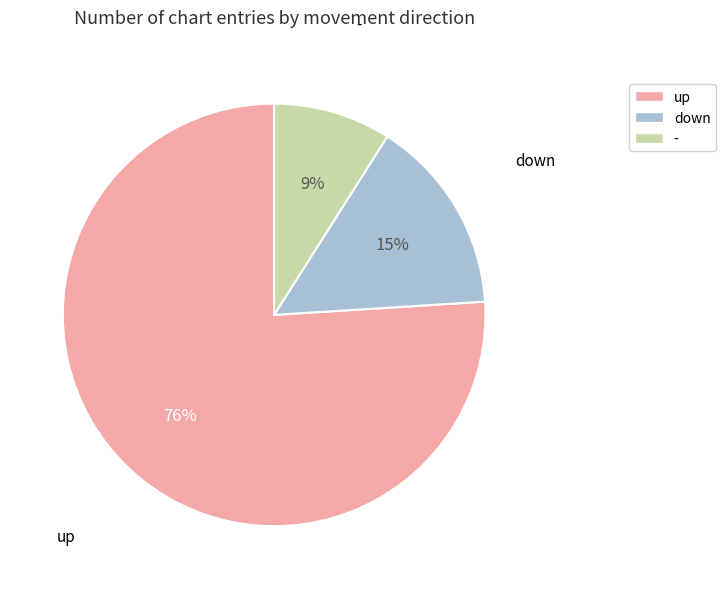

The up slice represents 76% of the pie. True or false?

True